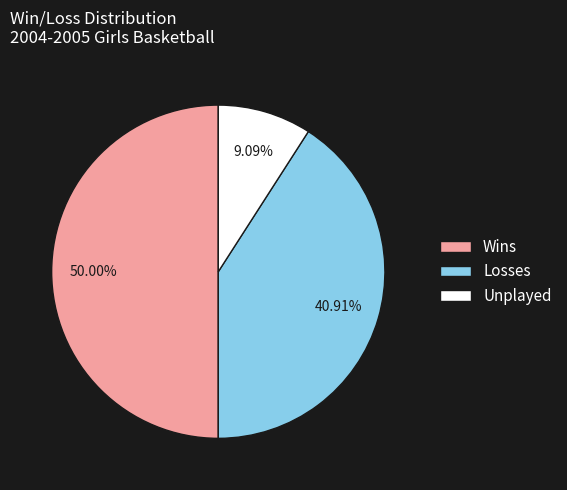

Combined, do Unplayed and Wins account for over 50%?

Yes